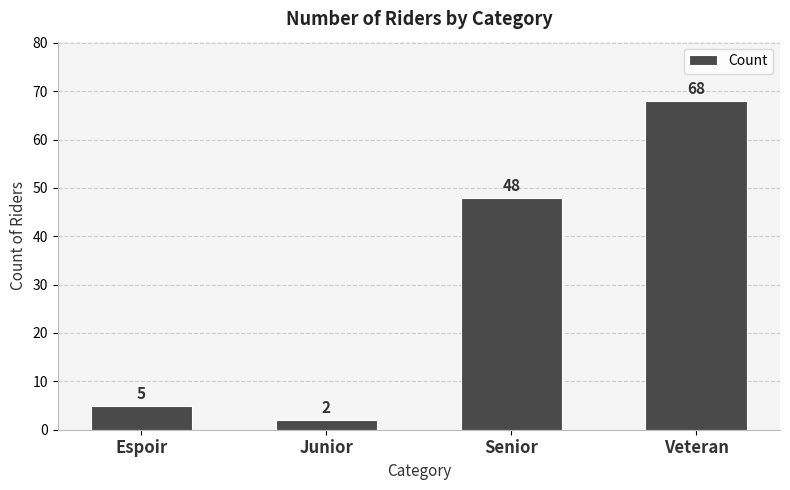

List the labels in order of value, smallest first.

Junior, Espoir, Senior, Veteran